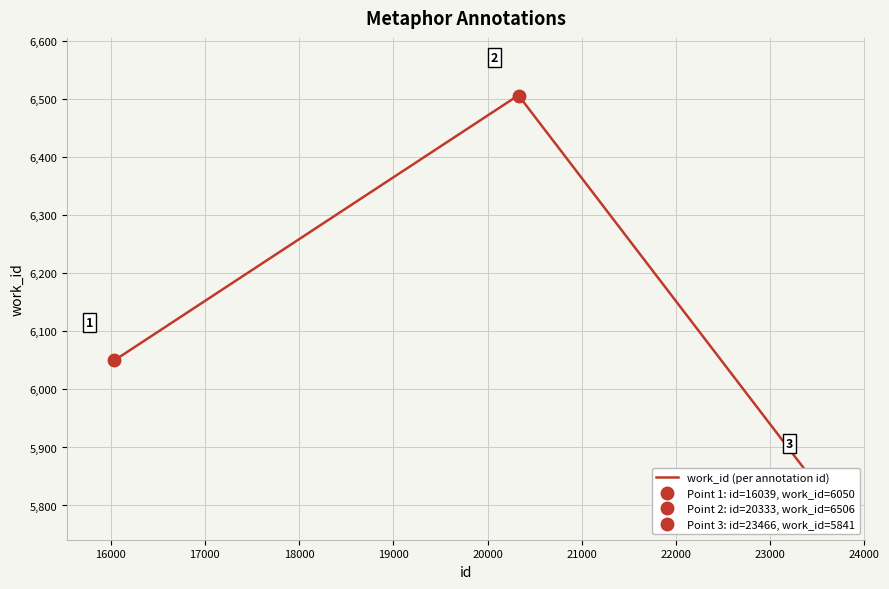

What is the maximum value shown in the chart?

6506